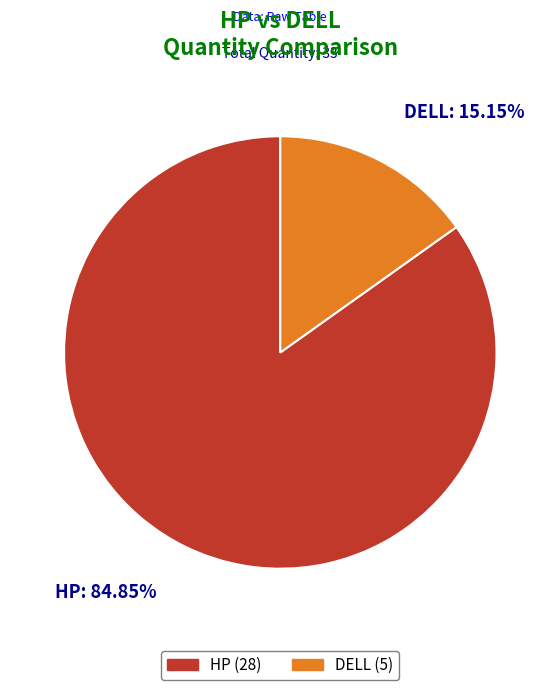

What percentage is NOT represented by HP?

15.2%